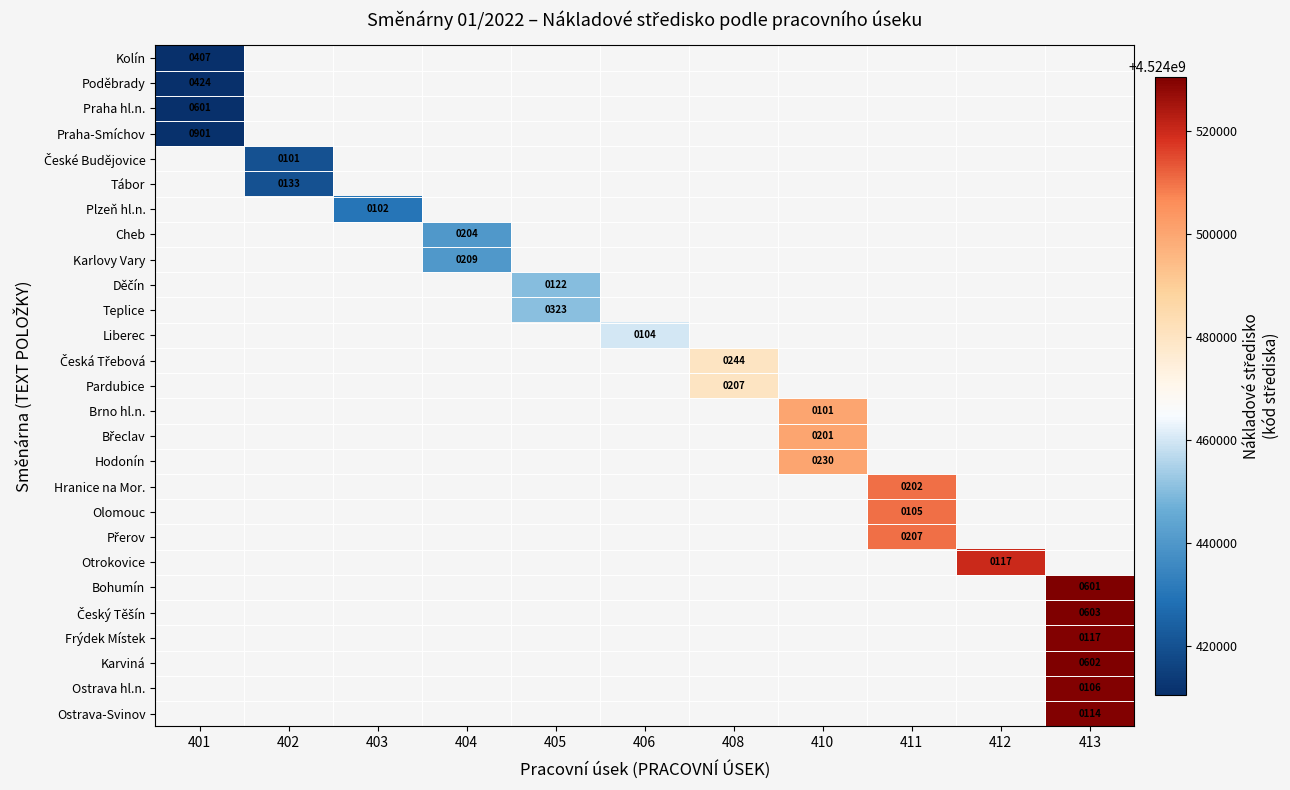

Is the value of Ostrava hl.n. at 413 greater than the value of Praha hl.n. at 401?

No